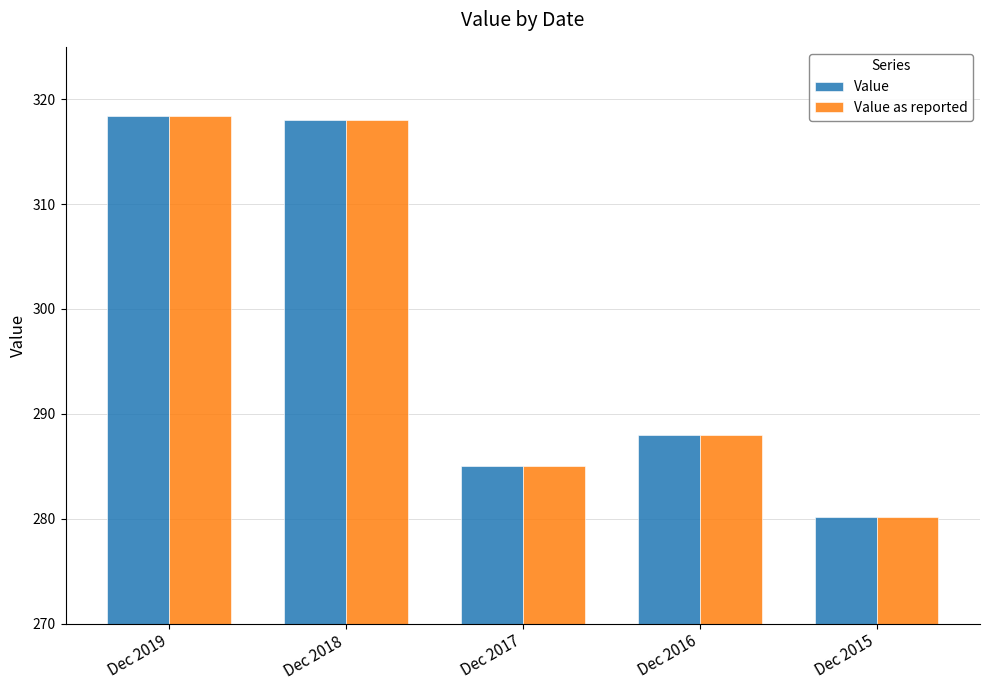

What is the total value across all series at Dec 2015?

560.4